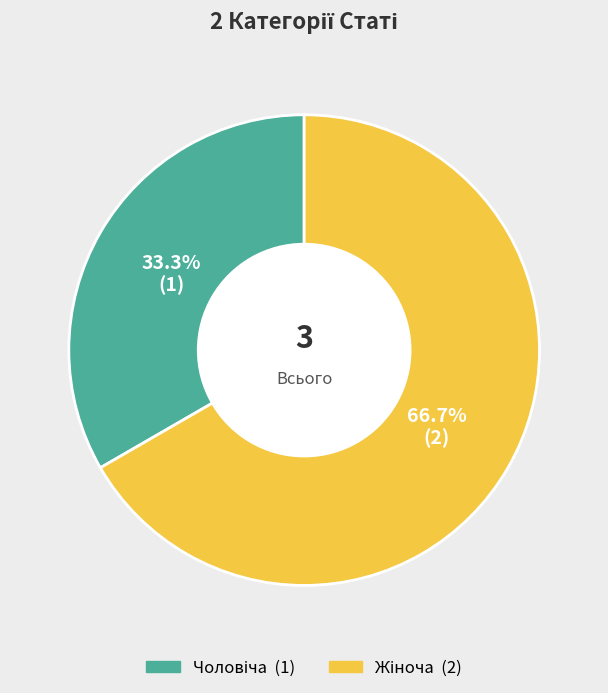

Does any single category account for the majority?

Yes